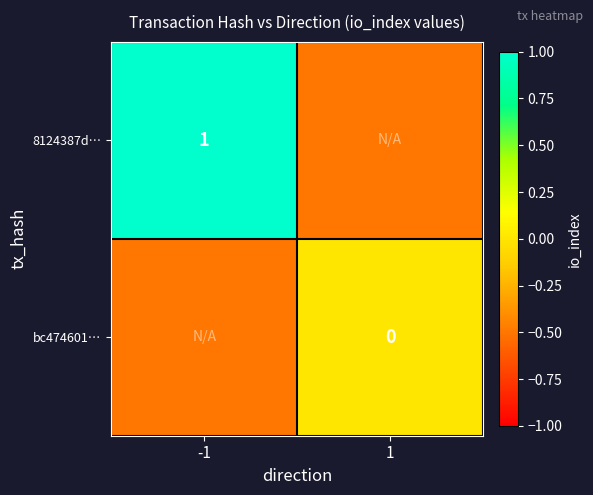

The 8124387d… series shows 1.7 at -1. True or false?

False